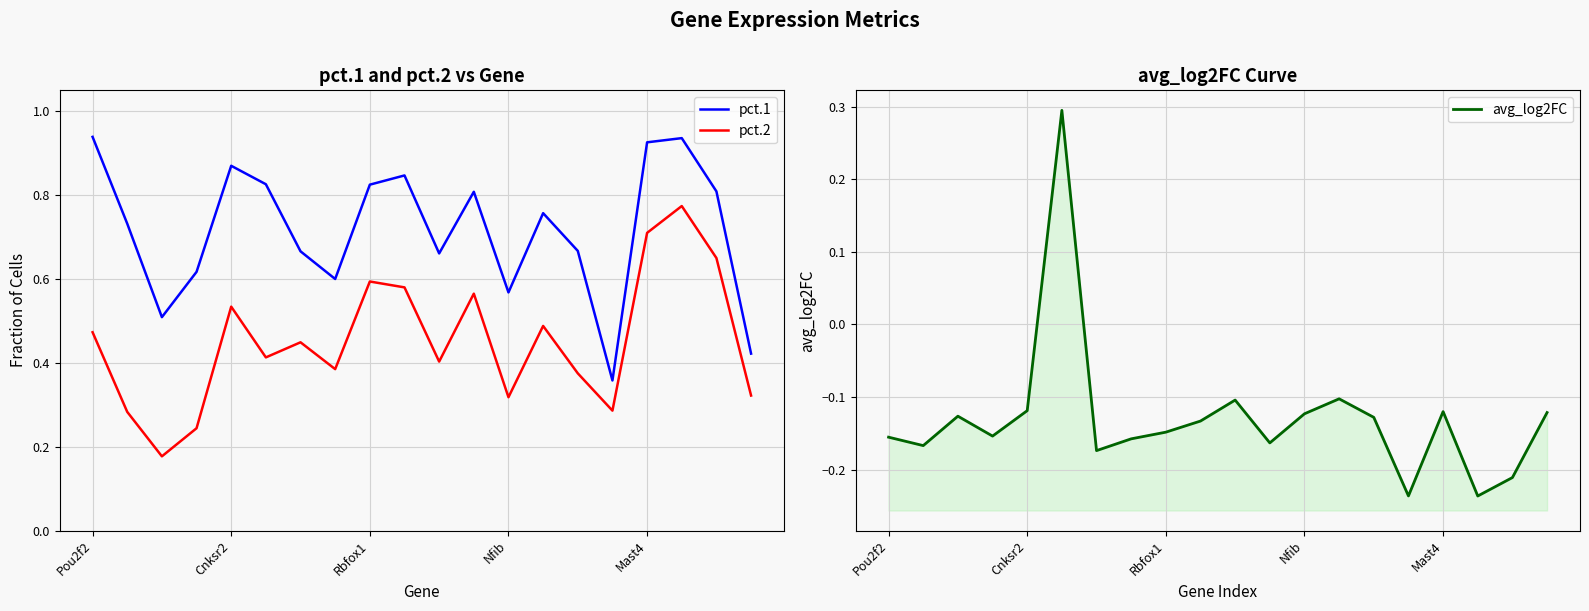

True or false: pct.1 has more than 0 points higher than both neighbors.

True